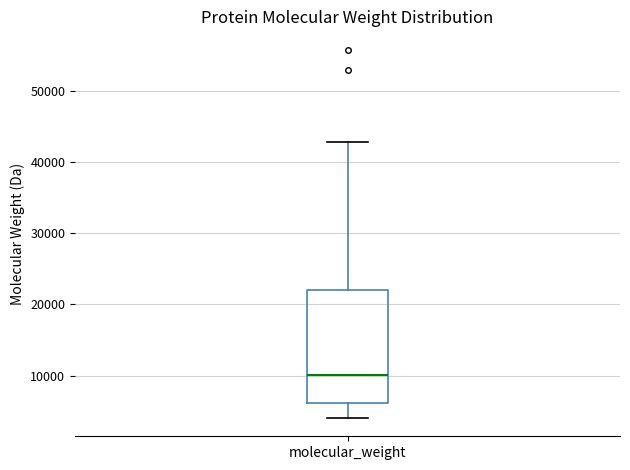

Where does the upper whisker of the box for molecular_weight end on the y-axis? The values are not printed on the chart, so give them approximately, as read against the axis.

43000